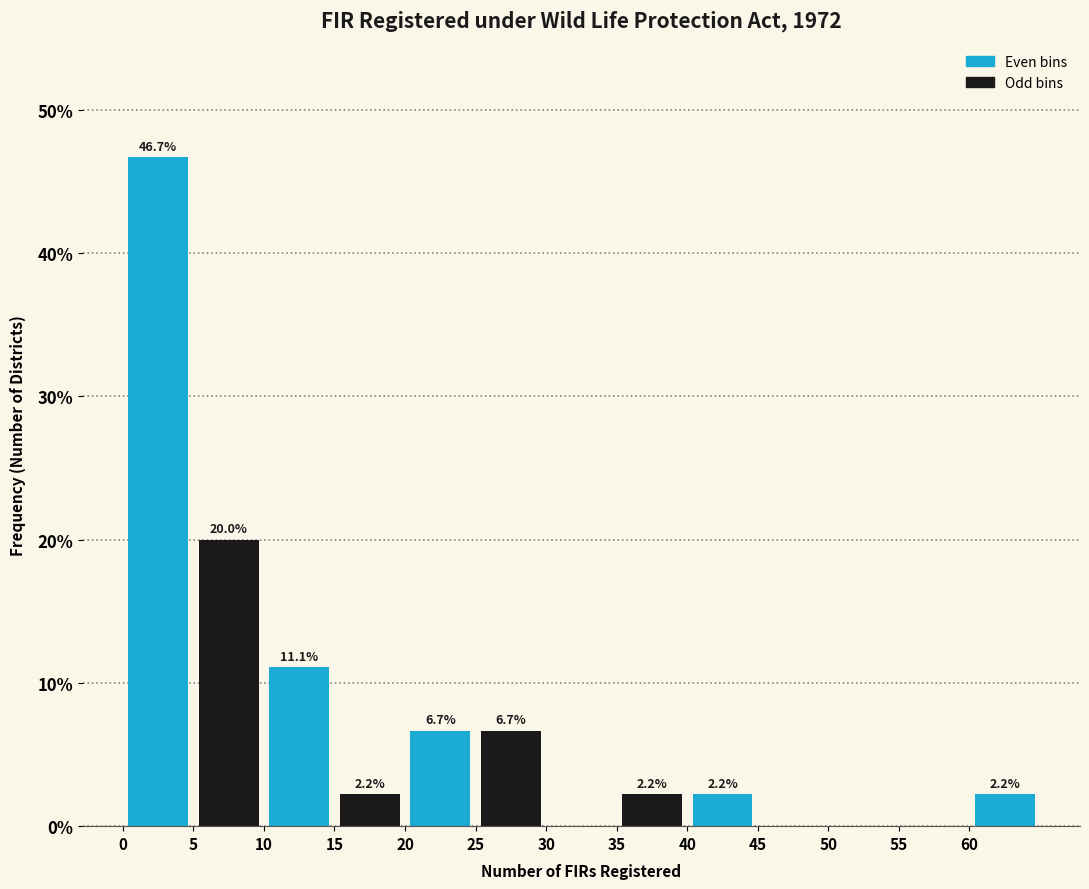

Which range on the x-axis has the tallest bar?

0 to 5